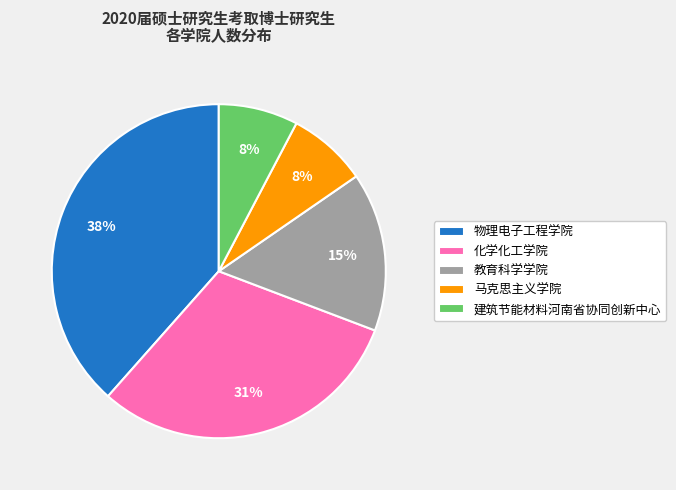

How many slices are in this pie chart?

5